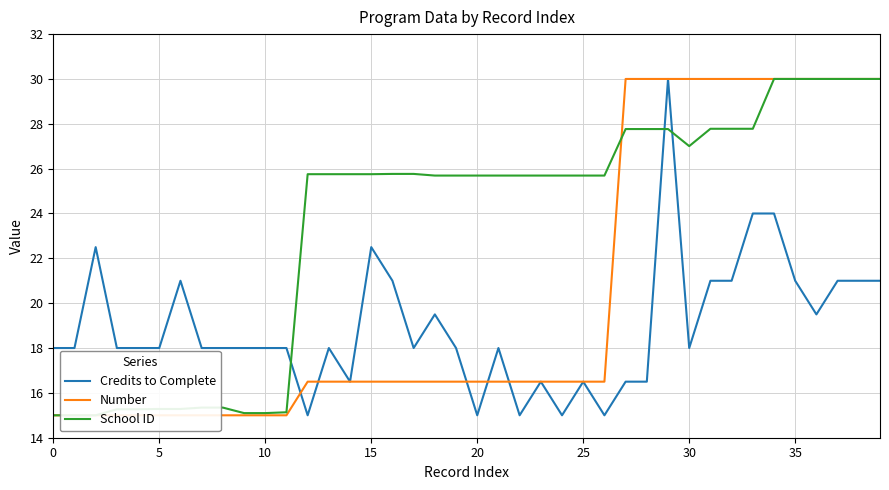

True or false: Credits to Complete has more than 1 interior local peaks.

True